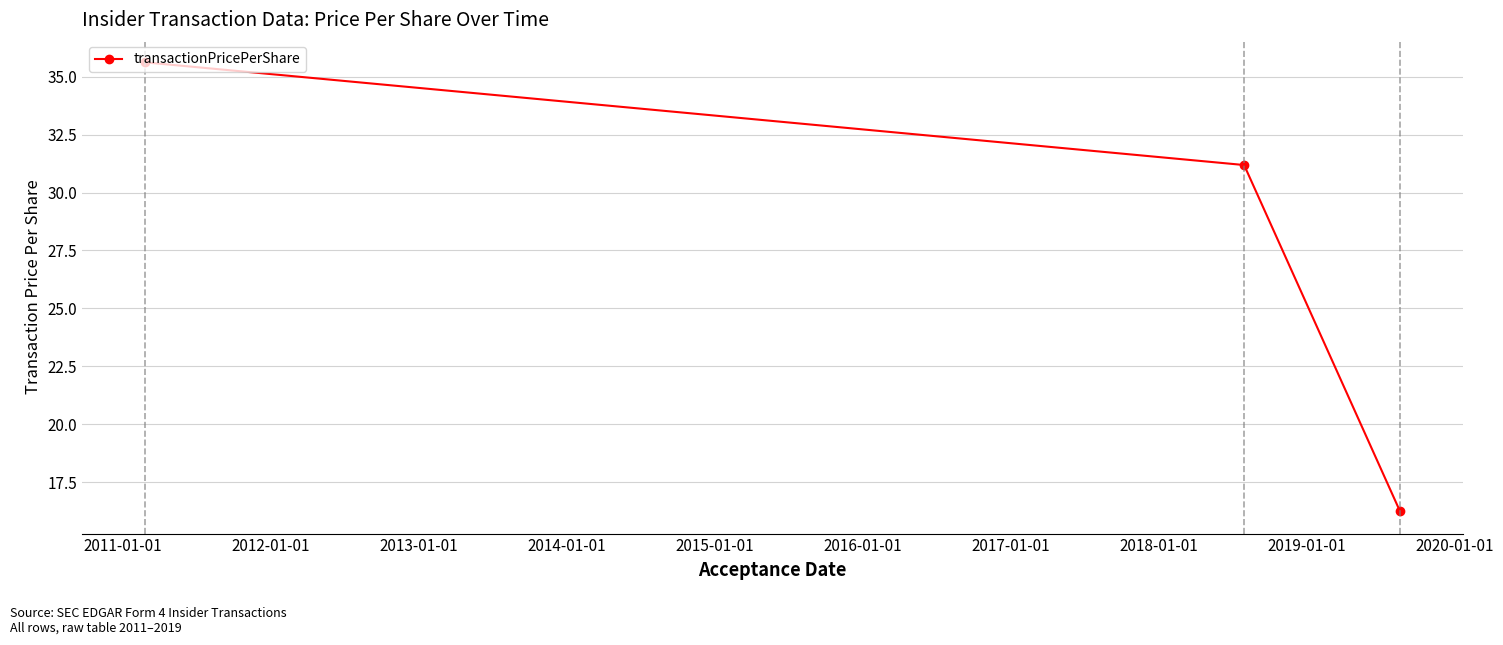

What is the sum of all values?

83.1